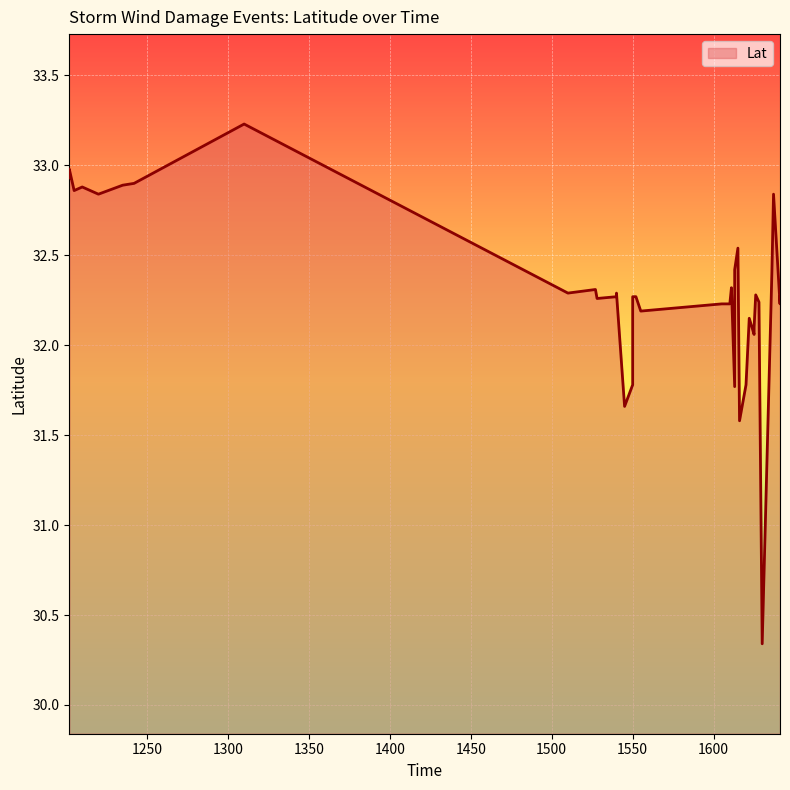

What is the change in value from 1210 to 1545?

-1.2